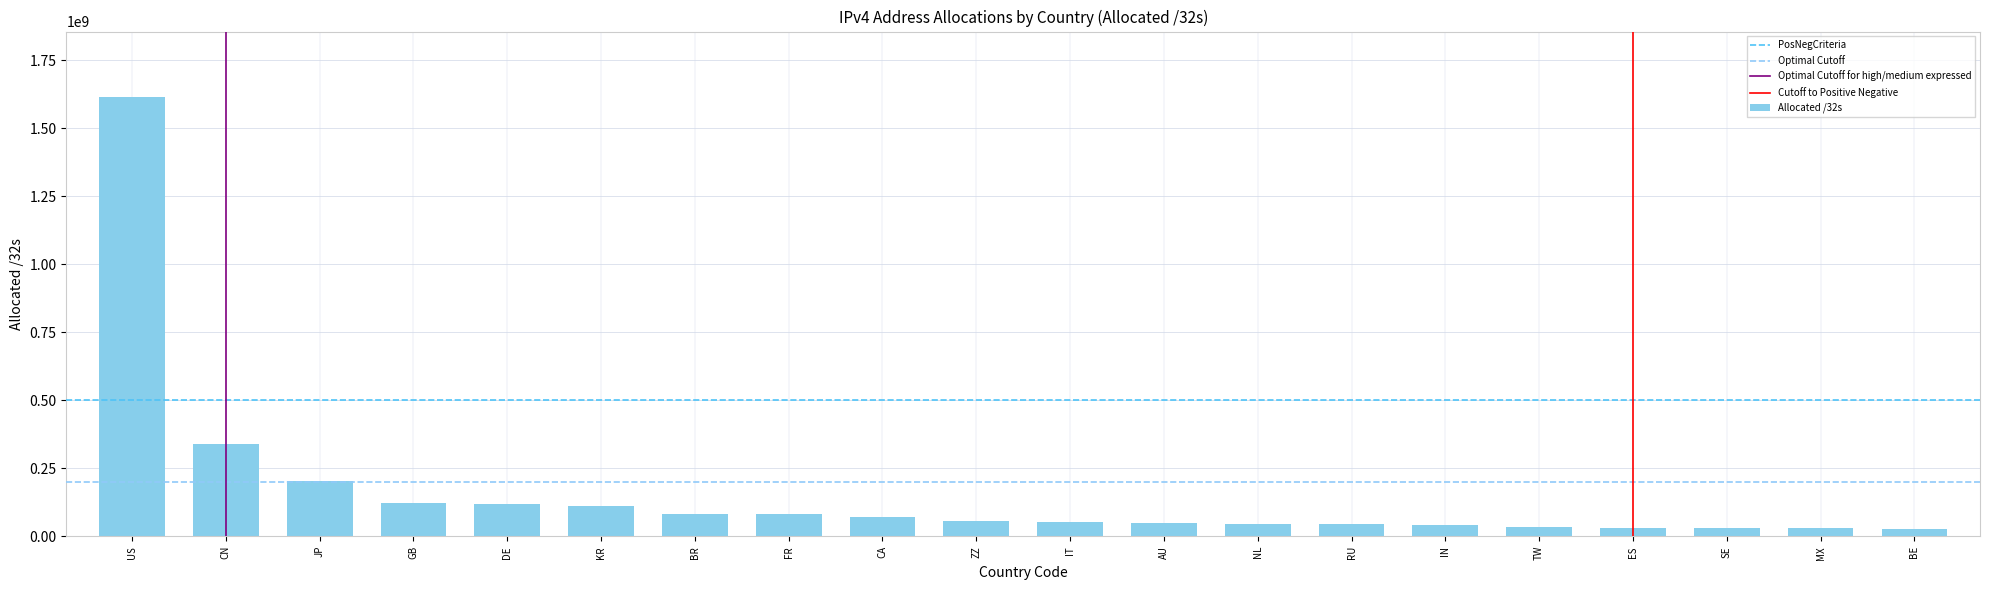

What is the smallest value displayed?

28501376